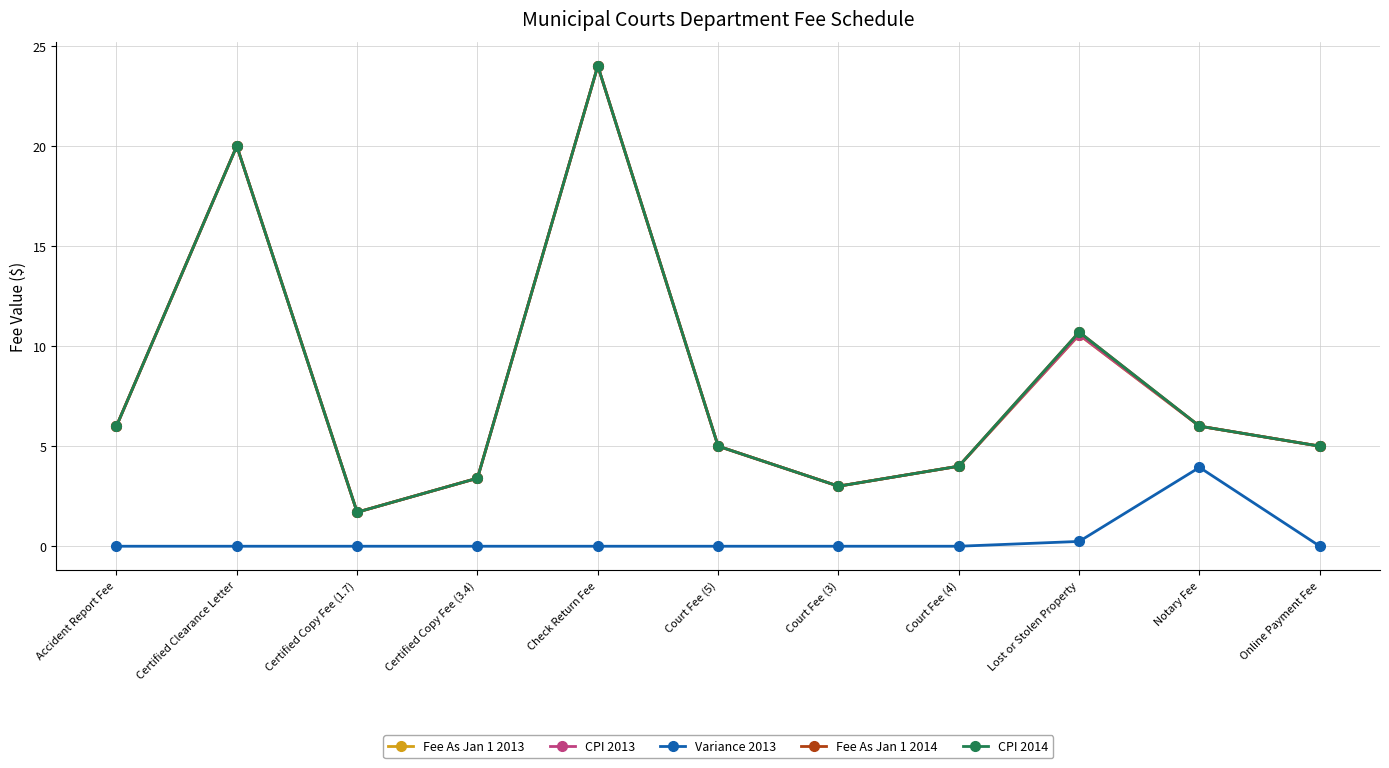

True or false: Fee As Jan 1 2013 and Variance 2013 intersect in this chart.

False